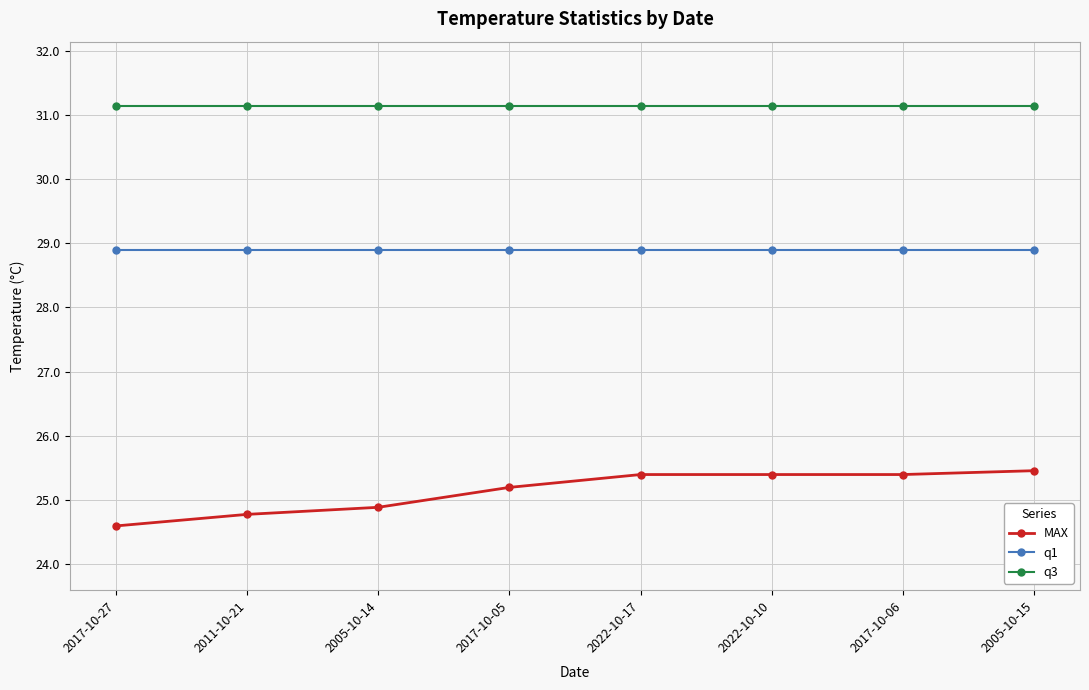

Which series has the largest total across all categories?

q3